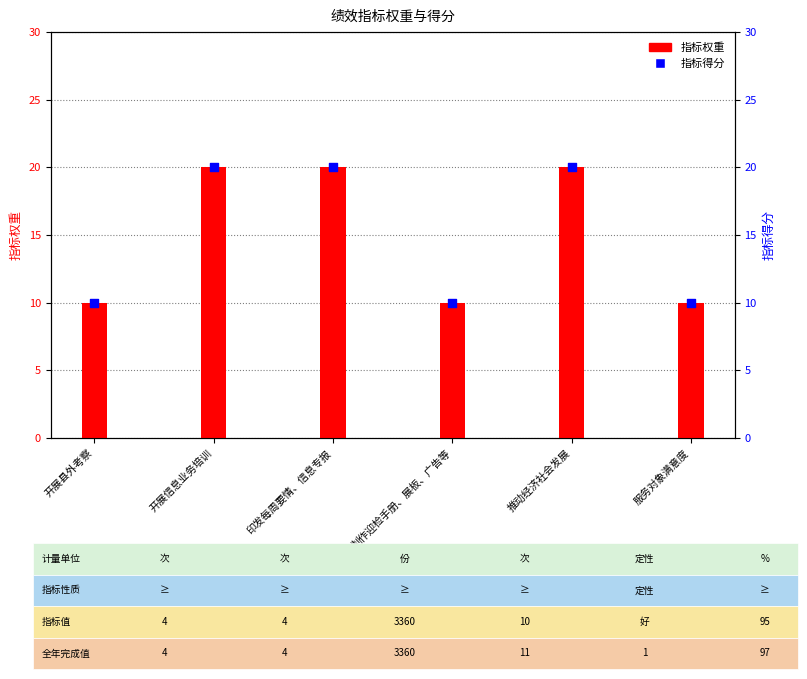

Is the value of 指标得分 at 印发每周要情、信息专报 greater than the value of 指标权重 at 推动经济社会发展?

No